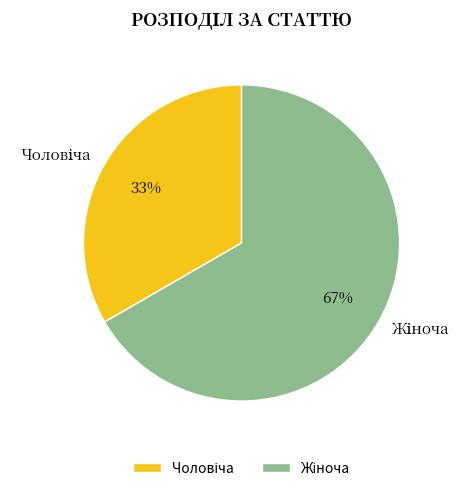

Is there any slice that represents more than half of the pie?

Yes